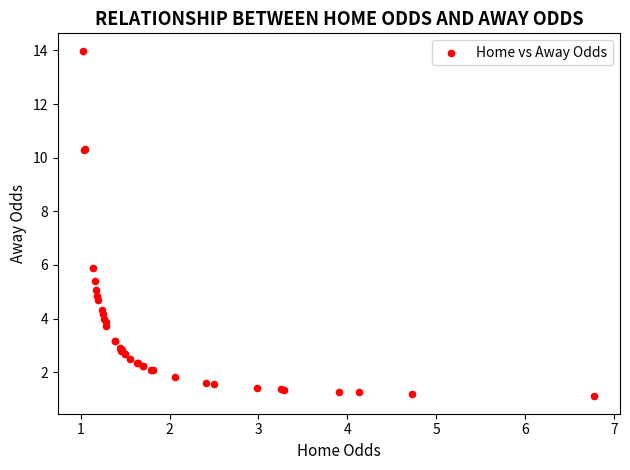

What Y value in the scatter plot is closest to 7?

5.9